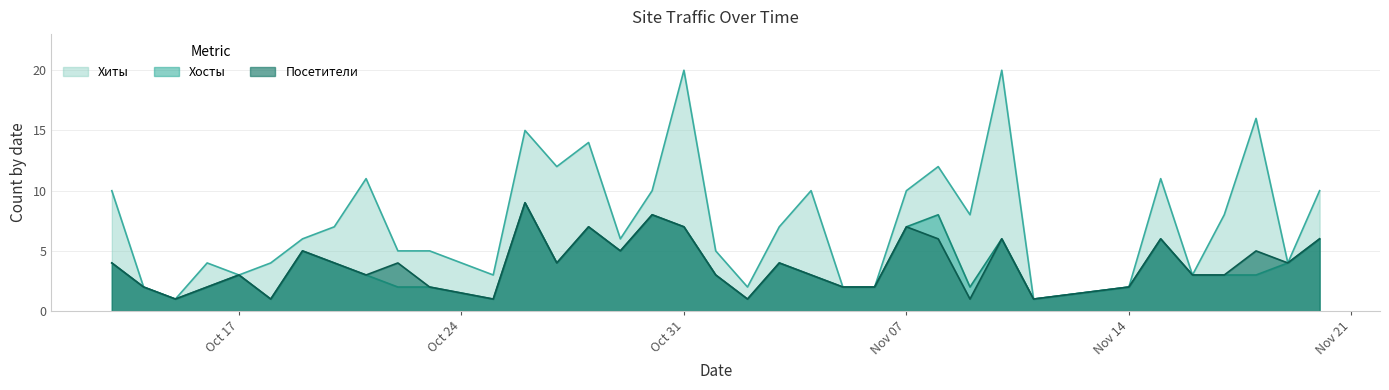

What is the label of the 24th point from the right?

2022-10-26